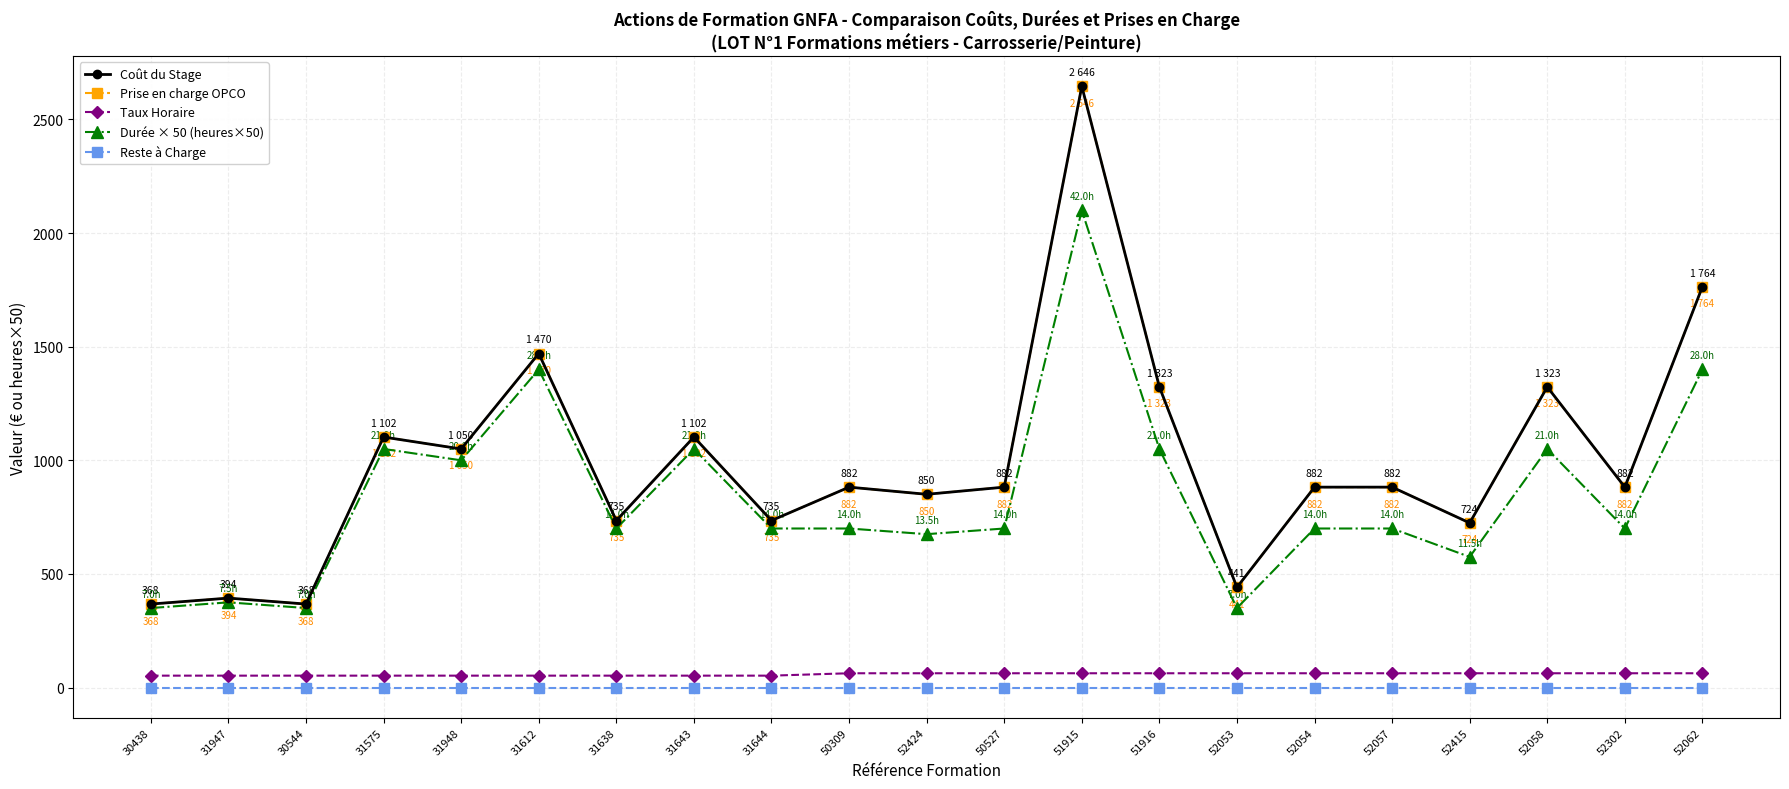

True or false: Prise en charge OPCO and Durée × 50 (heures×50) cross at least once.

False